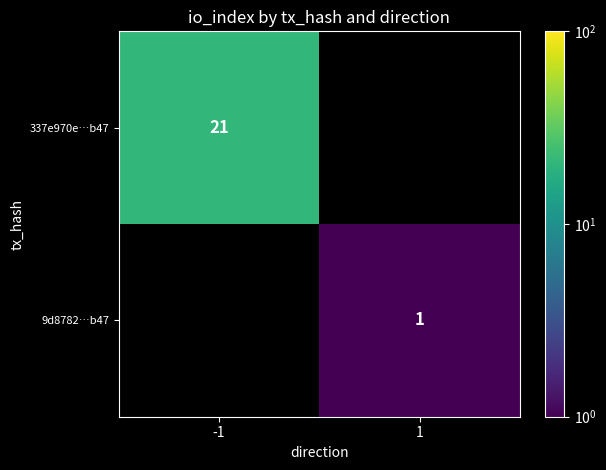

The value of 9d8782…b47 at 1 is 1. True or false?

True